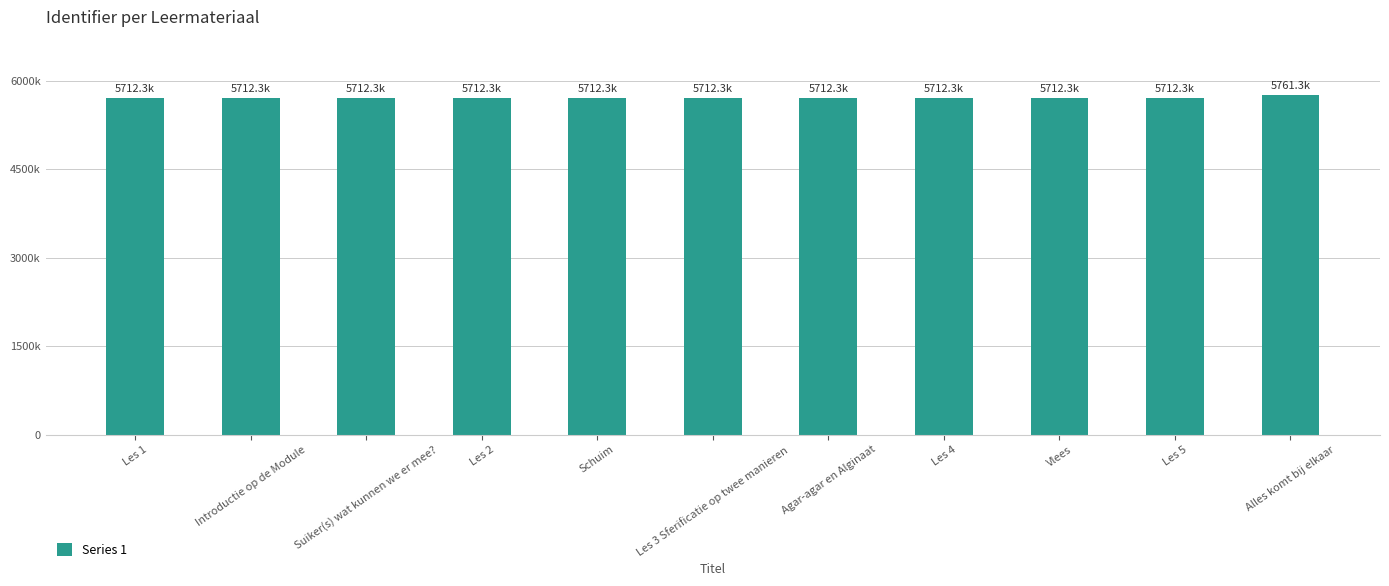

Where does the data first go above 5712343?

Agar-agar en Alginaat